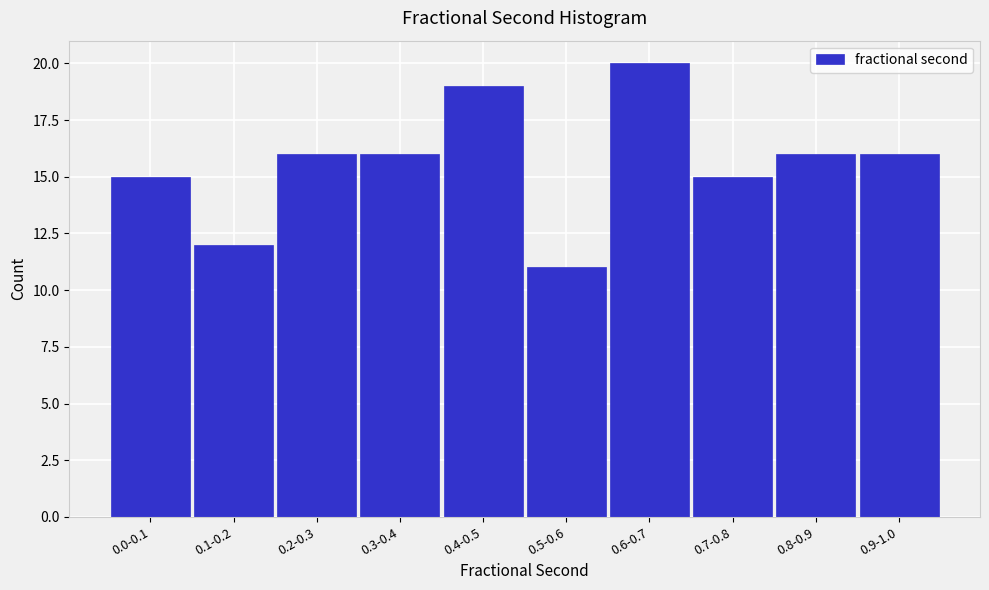

Reading left to right, list all the values displayed in this chart.

15	12	16	16	19	11	20	15	16	16